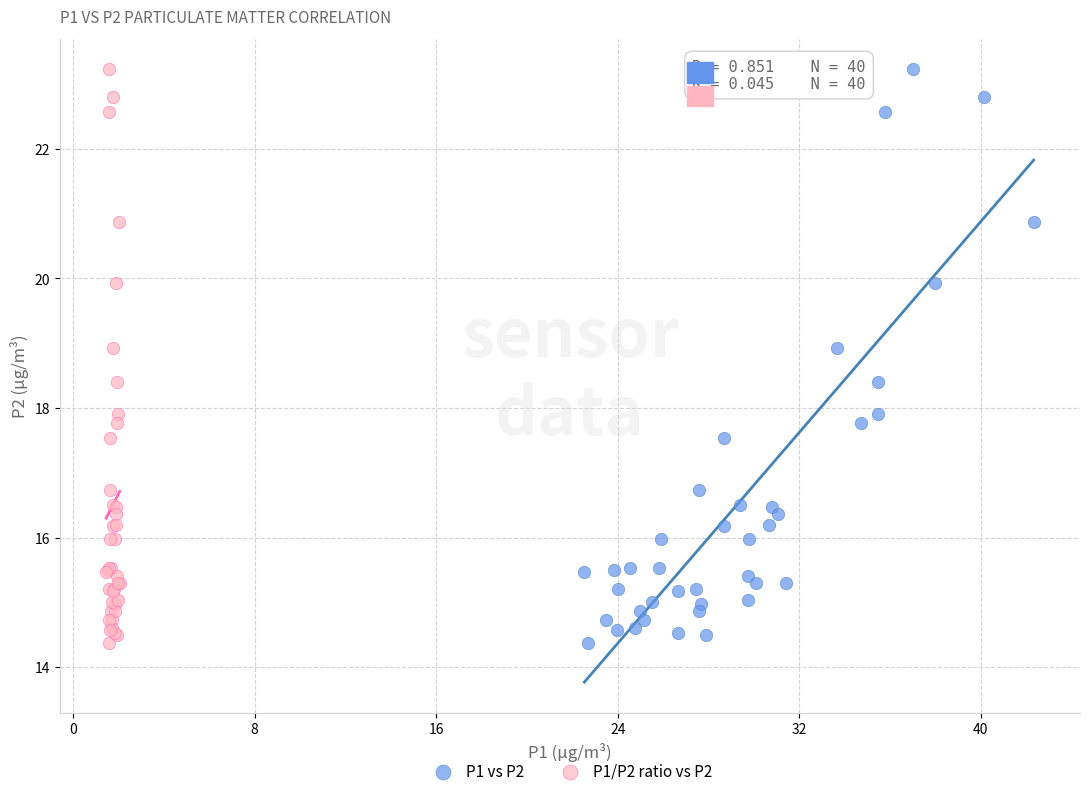

What are all the series names shown in the legend?

P1 vs P2, P1/P2 ratio vs P2